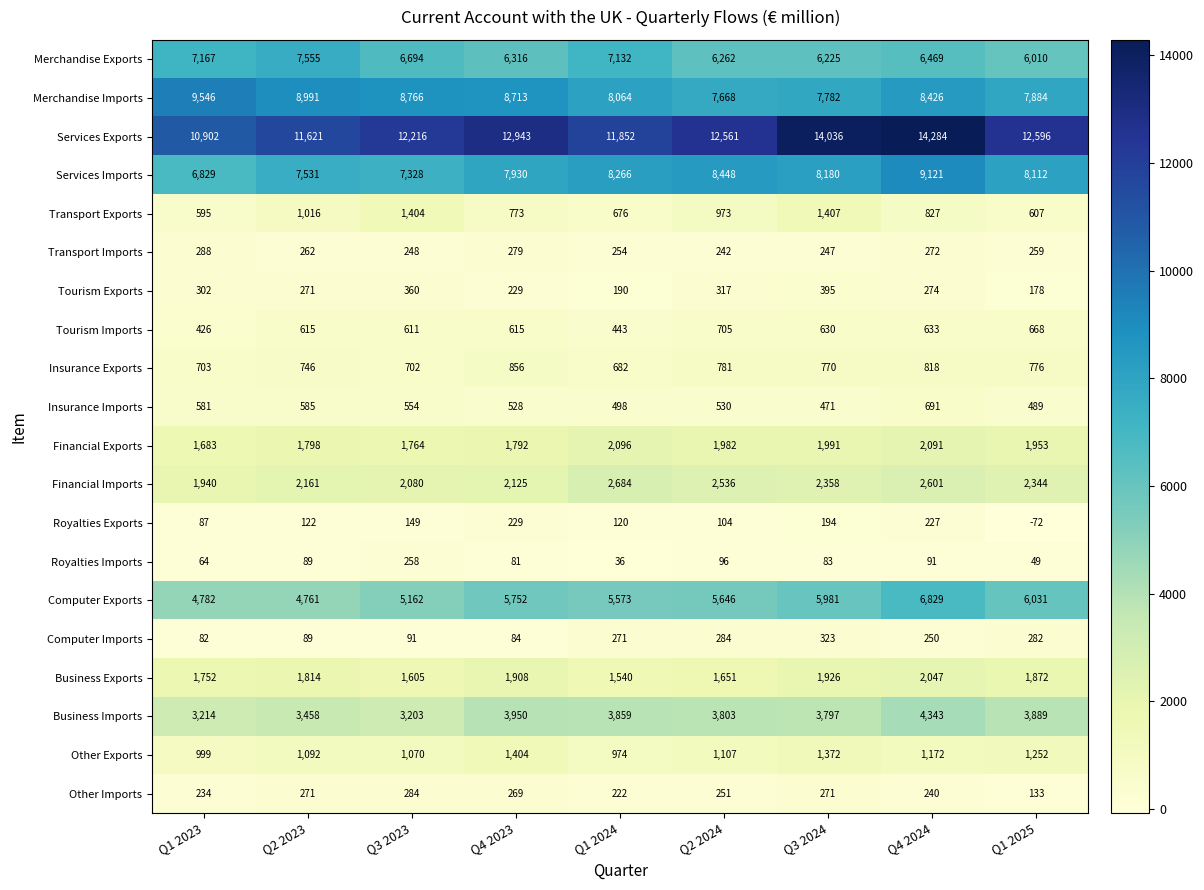

What is the difference between the Other Exports values at Q1 2024 and Q1 2023?

25